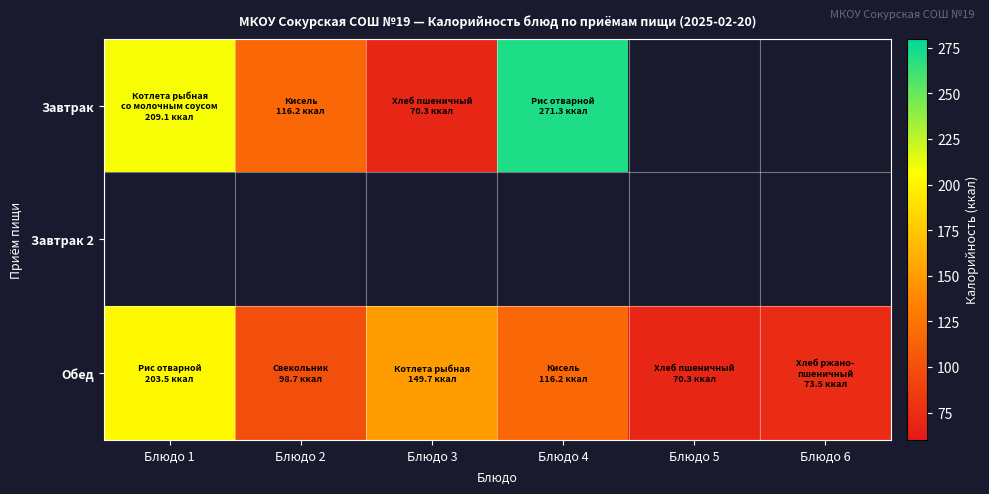

At which label is Обед closest to 136?

Блюдо 3